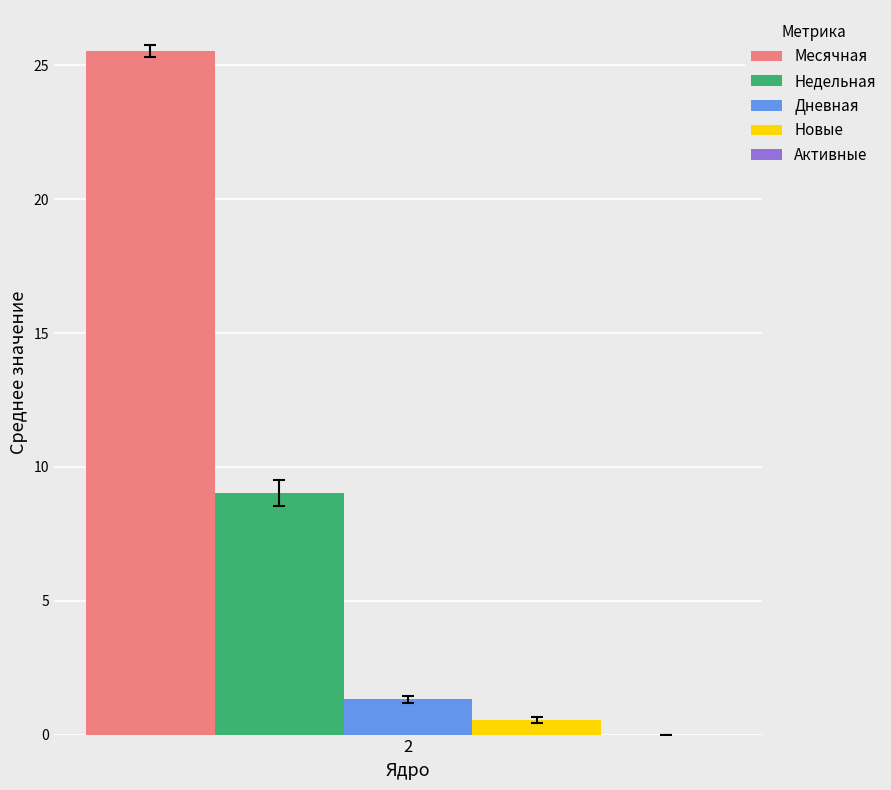

Is it true that Дневная equals 1.3 at 2?

True